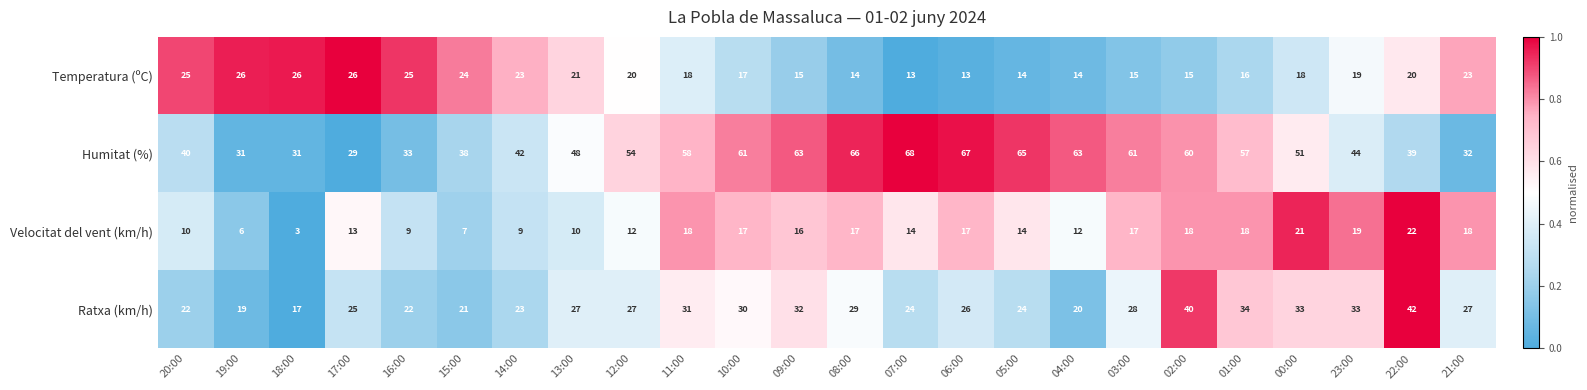

The Velocitat del vent (km/h) series shows 4 at 19:00. True or false?

False